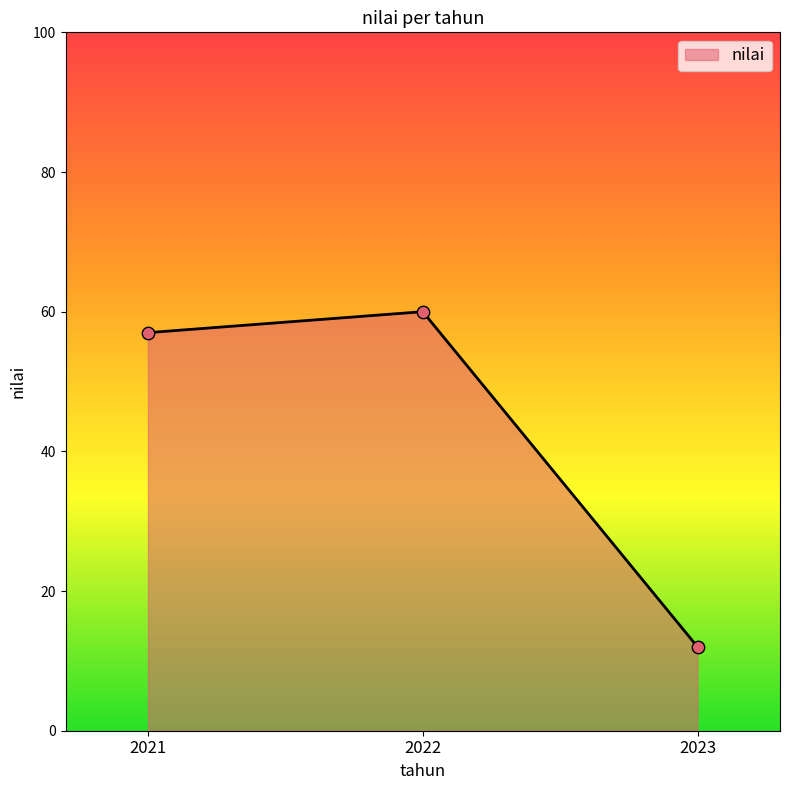

Which has a higher value, 2023 or 2021?

2021